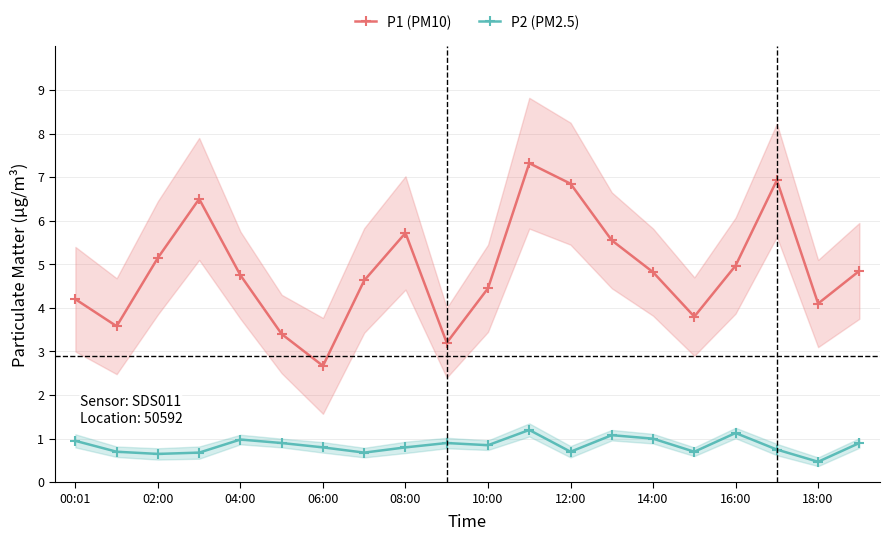

Which series has the largest total across all categories?

P1 (PM10)